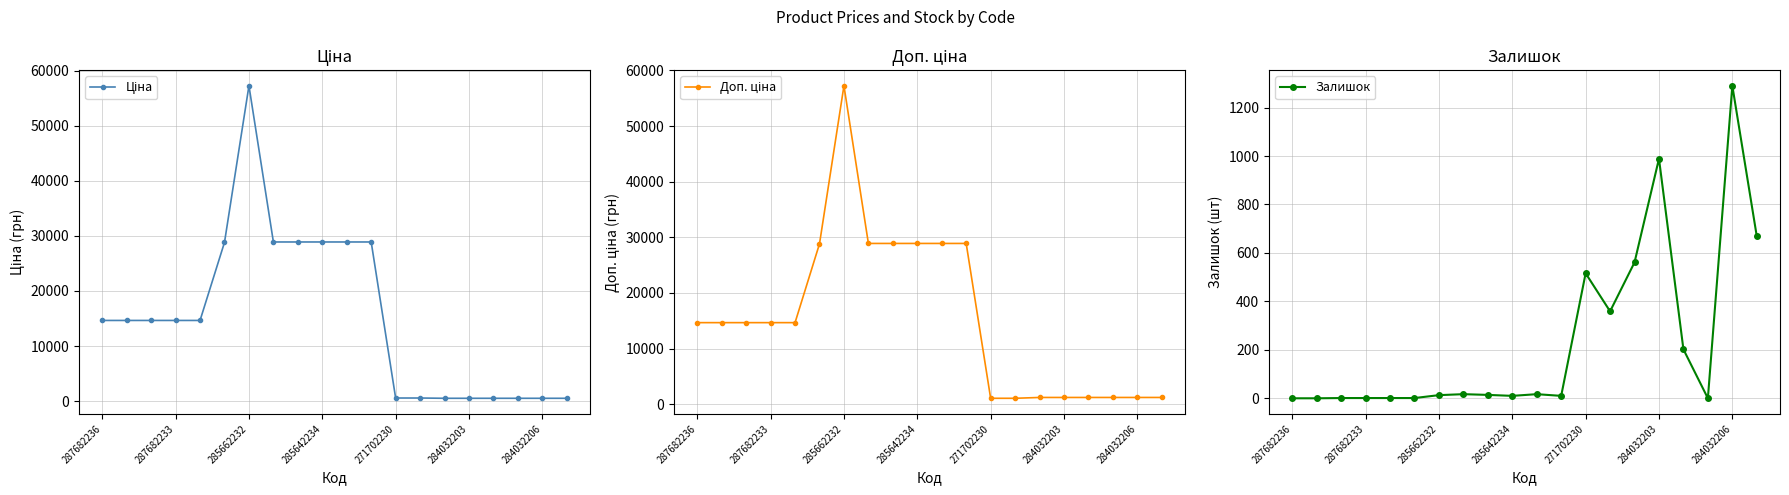

True or false: Залишок has more than 0 points higher than both neighbors.

True